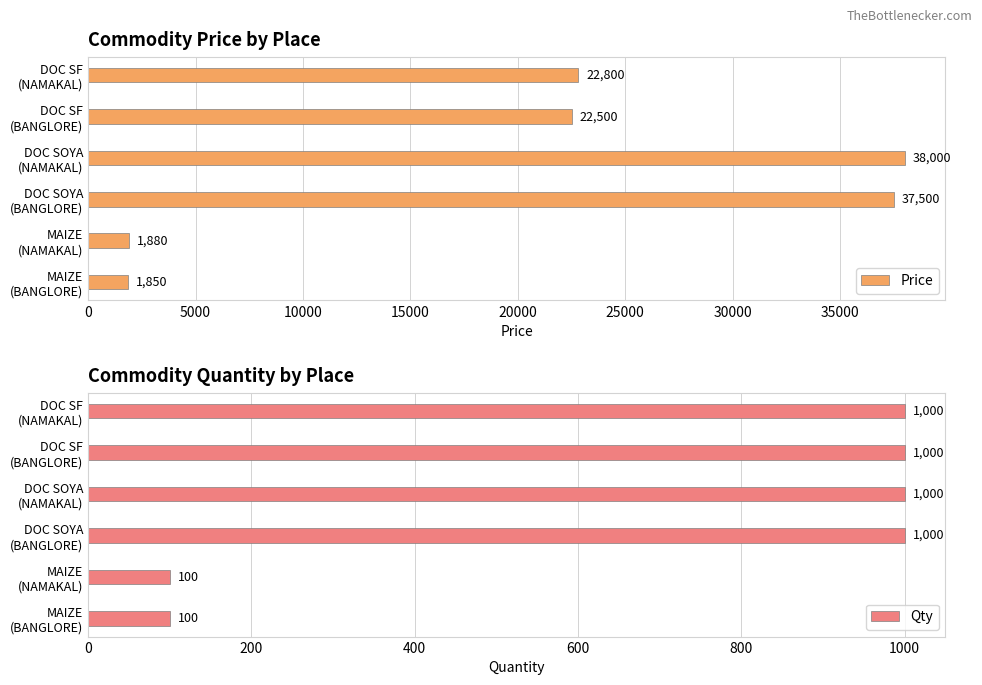

What is the maximum value for Price?

38000